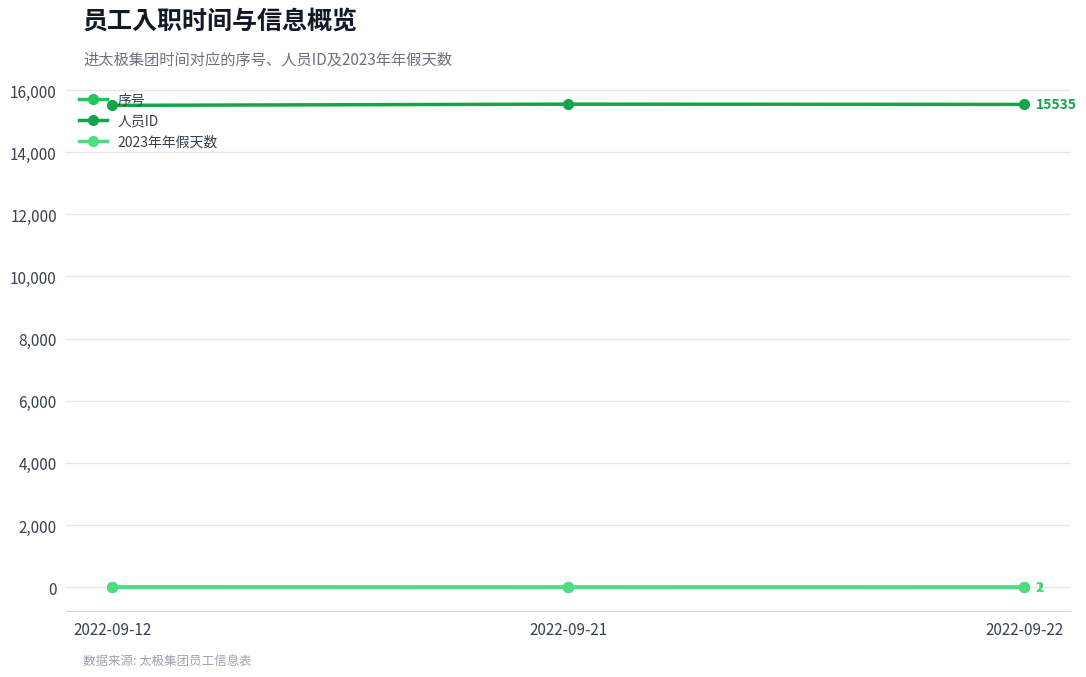

Does the chart have visible grid lines?

Yes